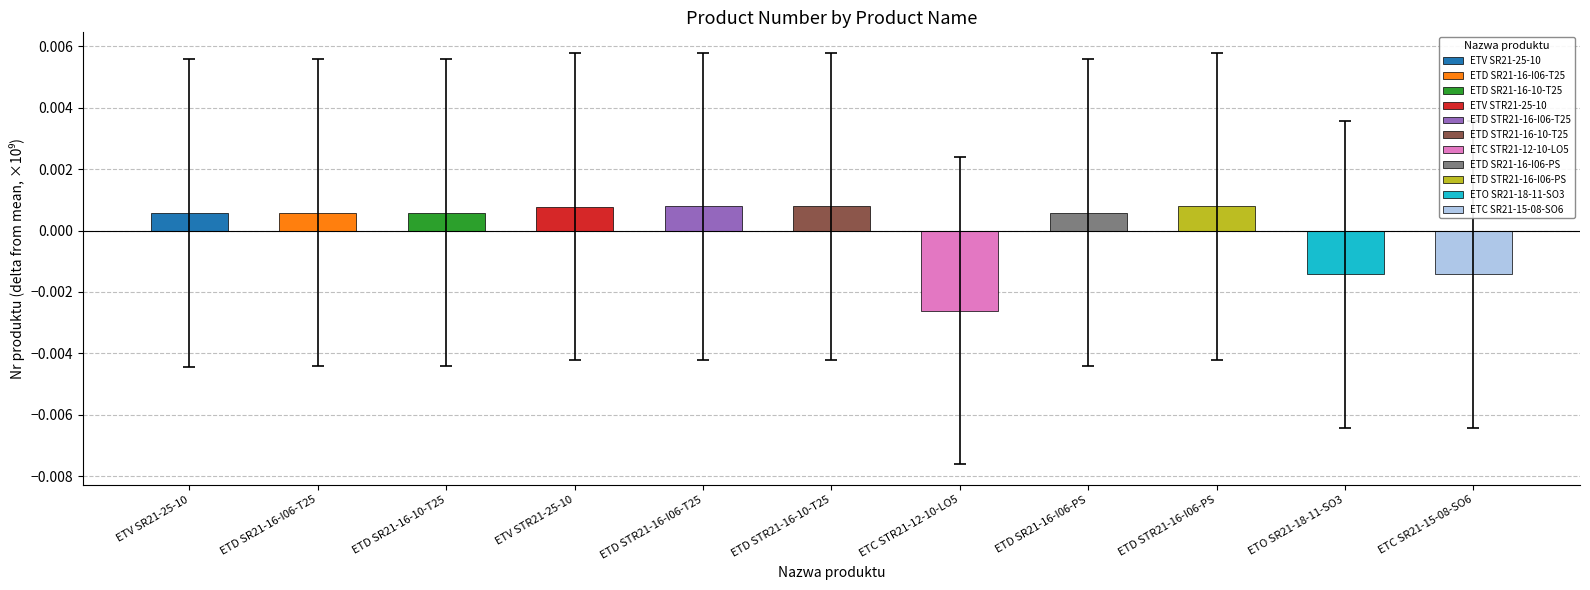

Rank the categories by value from lowest to highest.

ETC STR21-12-10-LO5, ETC SR21-15-08-SO6, ETO SR21-18-11-SO3, ETV SR21-25-10, ETD SR21-16-I06-PS, ETD SR21-16-I06-T25, ETD SR21-16-10-T25, ETV STR21-25-10, ETD STR21-16-I06-PS, ETD STR21-16-I06-T25, ETD STR21-16-10-T25